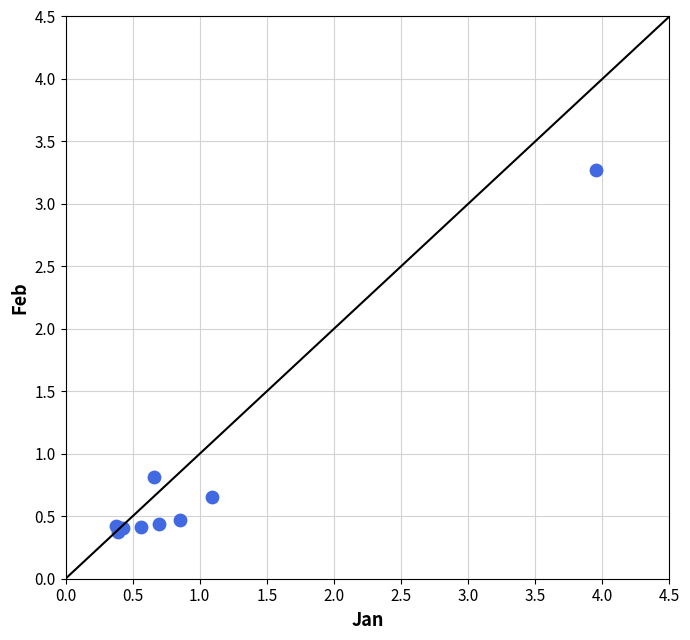

What Y value in the scatter plot is closest to 1?

0.8